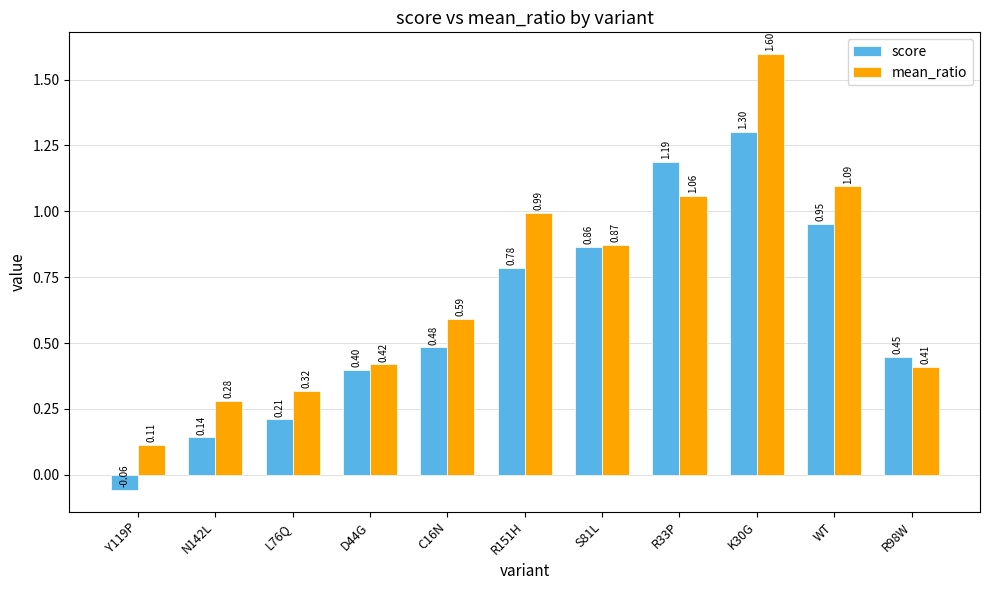

Is the value of score at S81L greater than the value of mean_ratio at D44G?

Yes